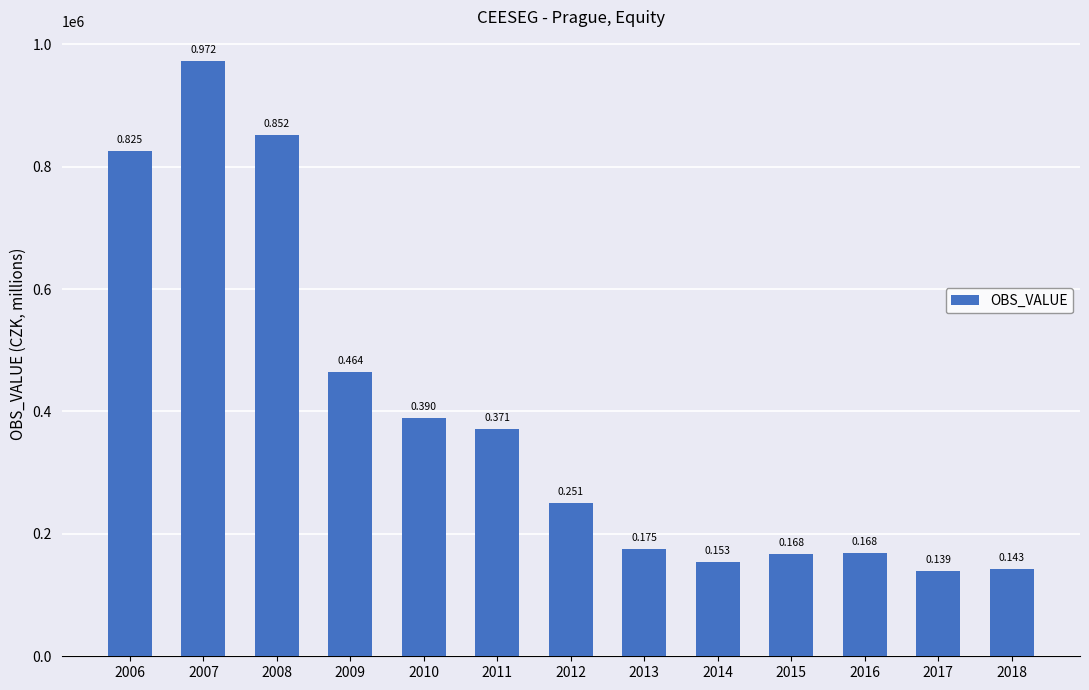

What is the change in value from 2013 to 2014?

-21241.9